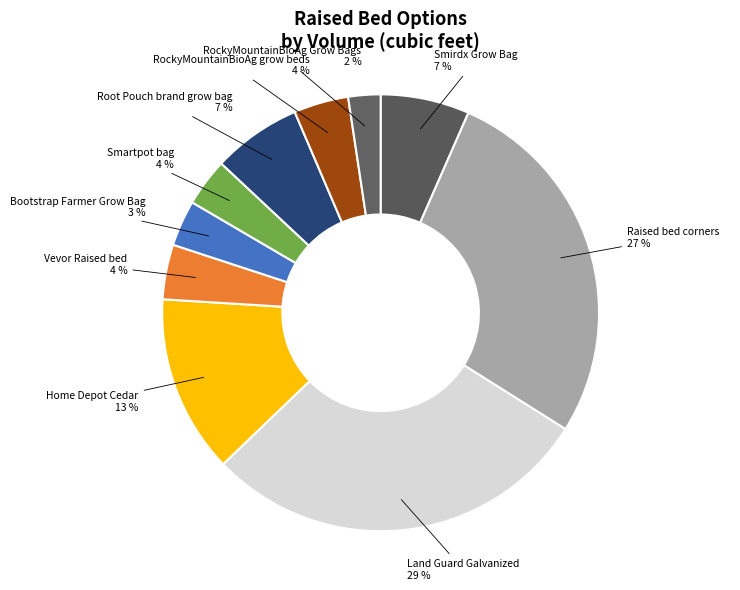

Count the number of slices in the pie.

10